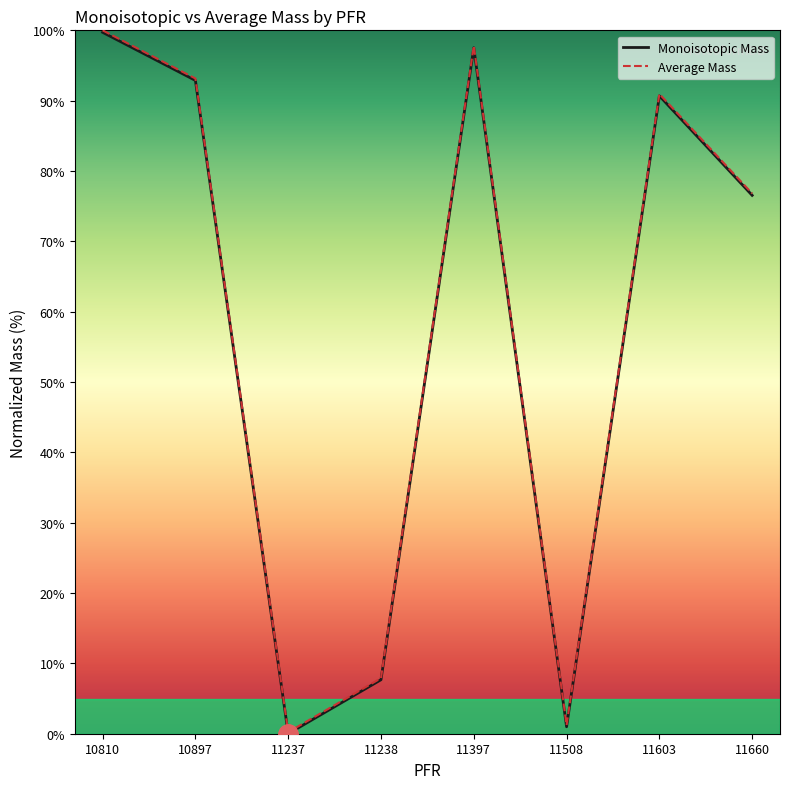

How many categories are shown in the chart?

8